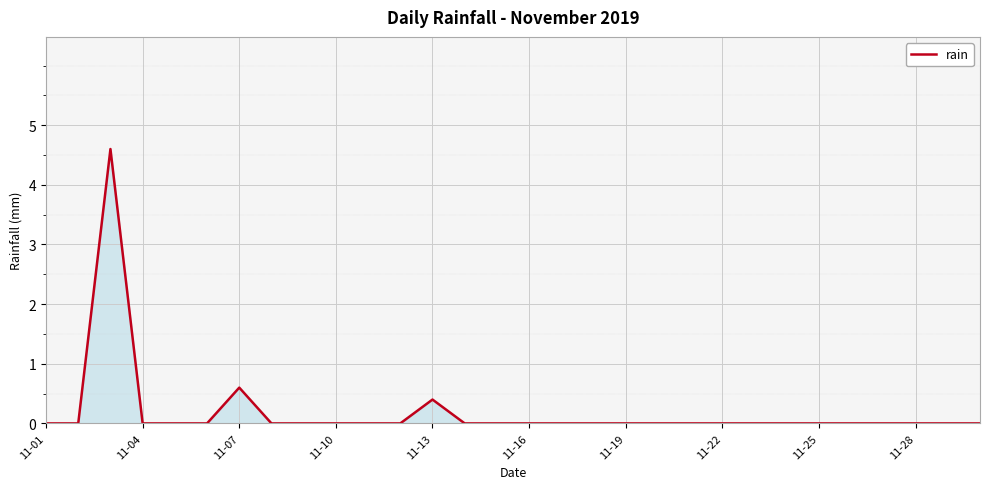

Reading left to right, what are all the values shown in this chart?

0.0	0.0	4.6	0.0	0.0	0.0	0.6	0.0	0.0	0.0	0.0	0.0	0.4	0.0	0.0	0.0	0.0	0.0	0.0	0.0	0.0	0.0	0.0	0.0	0.0	0.0	0.0	0.0	0.0	0.0